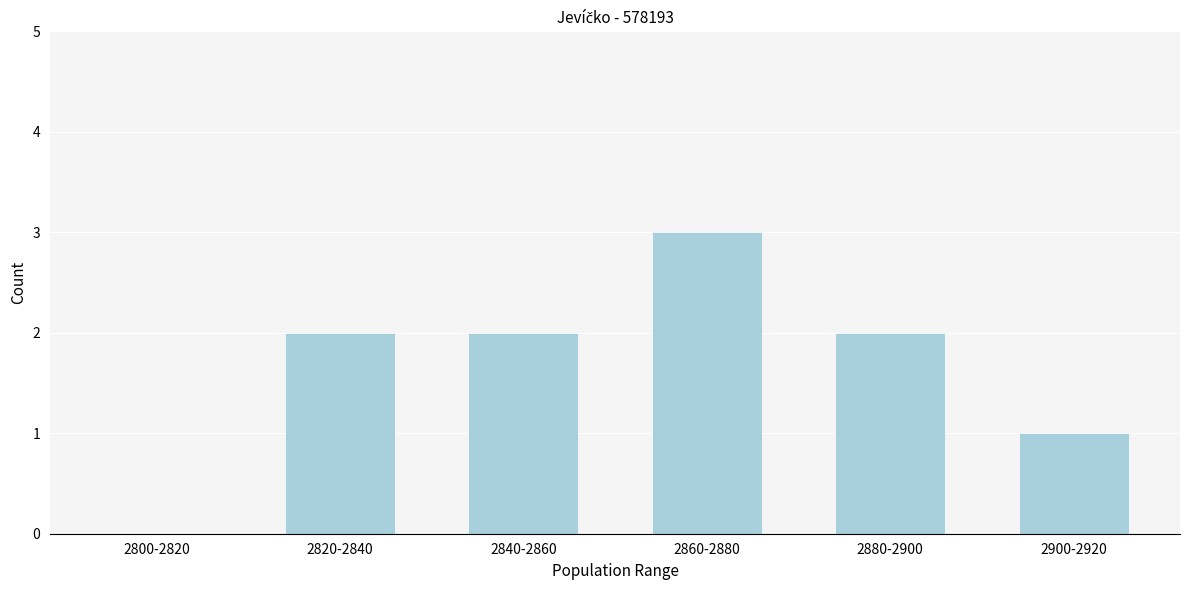

Reading left to right, what are all the values shown in this chart?

2800-2820=0	2820-2840=2	2840-2860=2	2860-2880=3	2880-2900=2	2900-2920=1